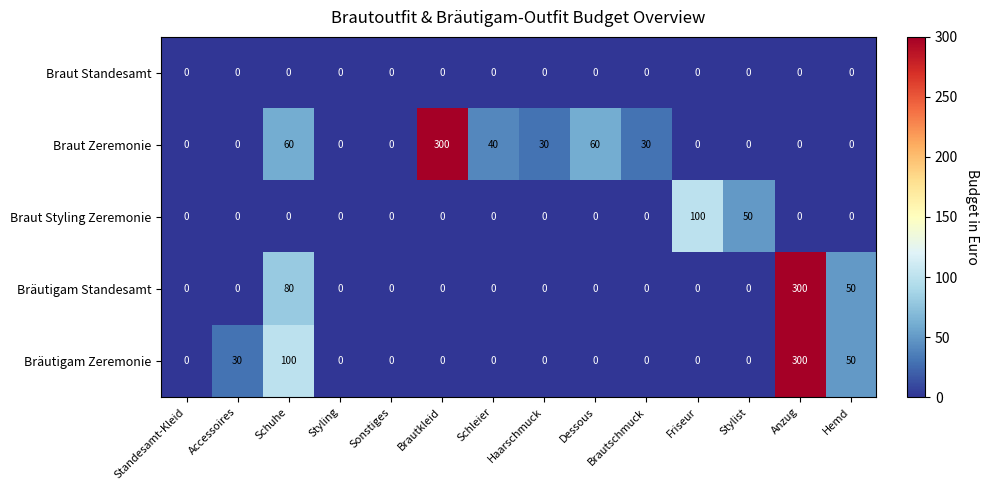

Which series changed the most between Friseur and Hemd?

Braut Styling Zeremonie